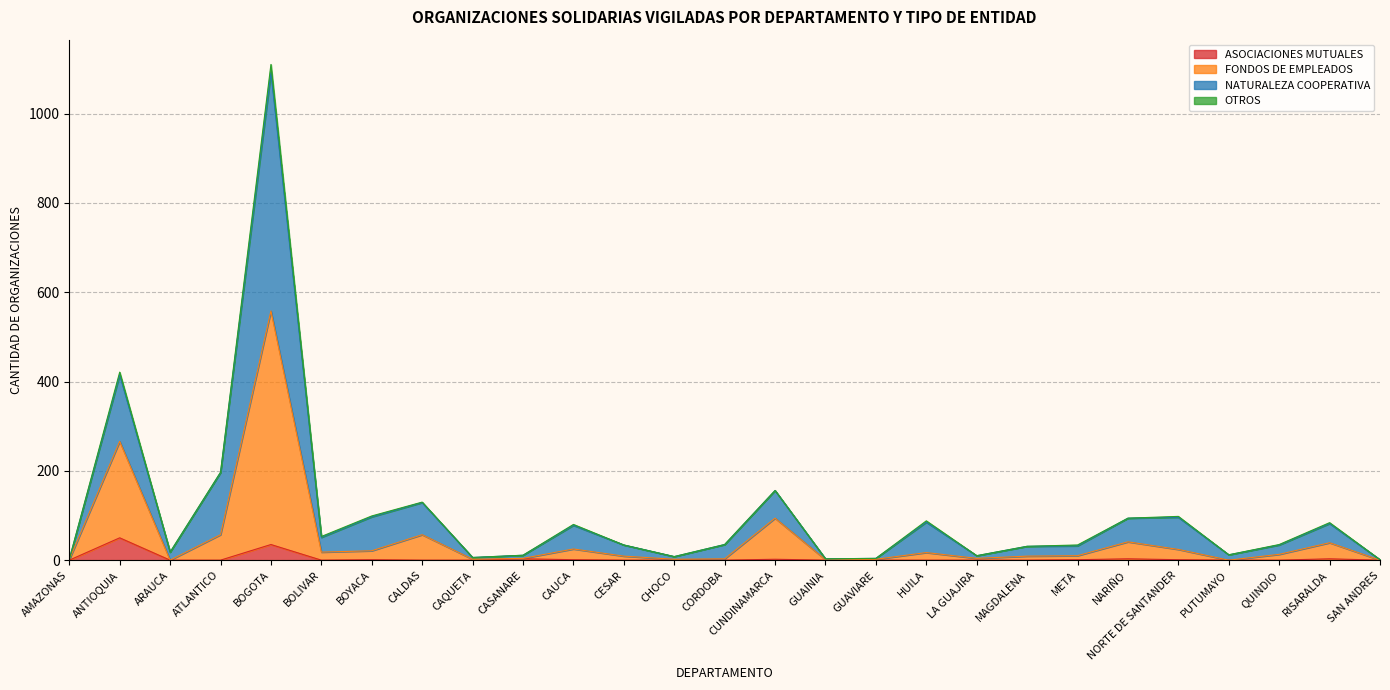

What are all the series names shown in the legend?

ASOCIACIONES MUTUALES, FONDOS DE EMPLEADOS, NATURALEZA COOPERATIVA, OTROS